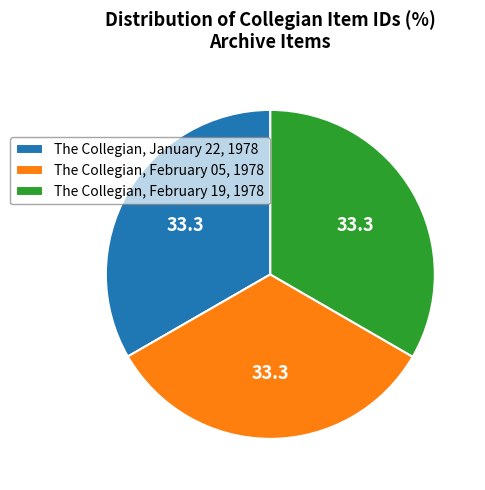

Do The Collegian, January 22, 1978 and The Collegian, February 19, 1978 together represent more than half of the pie?

Yes